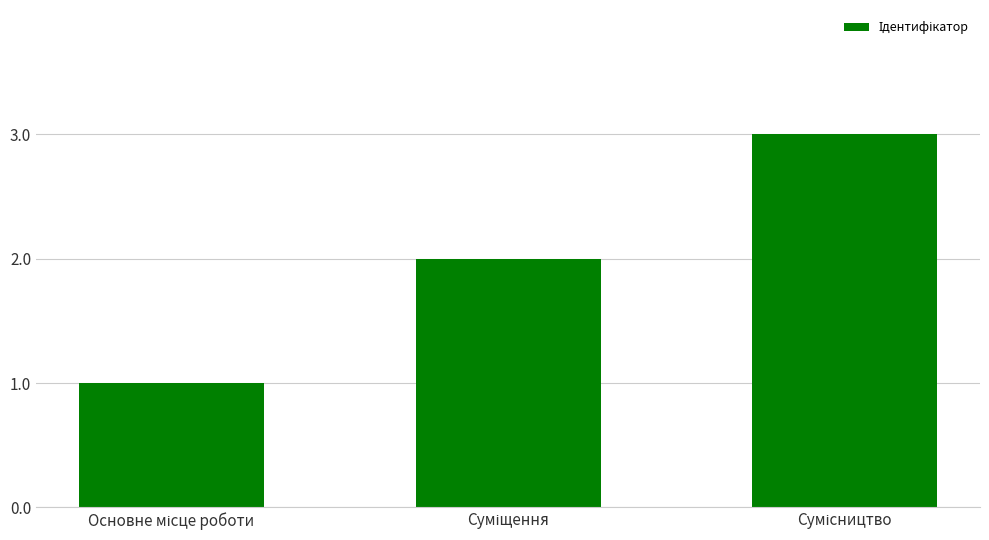

What is the sum of all values?

6